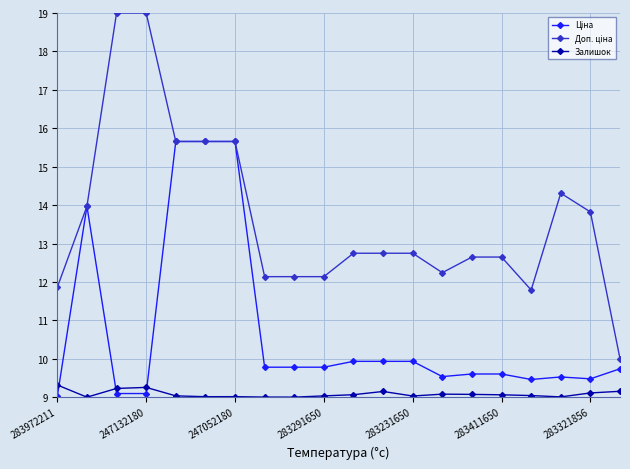

What is the value of the Залишок point at the 3rd from the left?

9.2